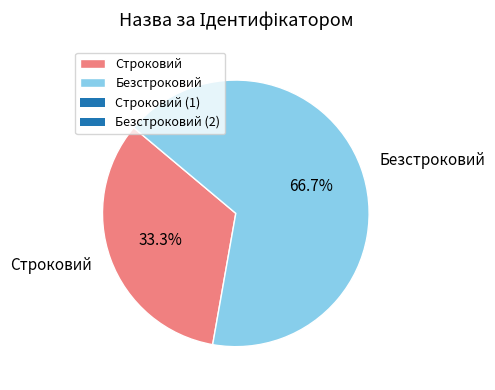

To the nearest percent, what portion does Строковий represent?

33%